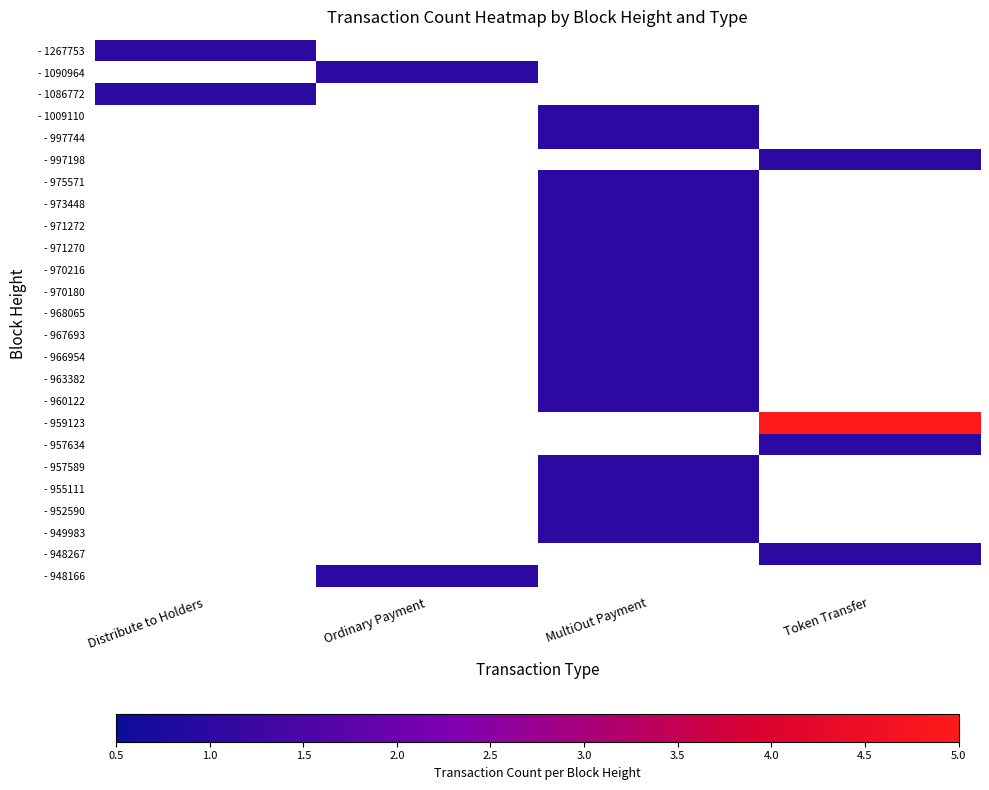

The value of - 957634 at Token Transfer is 1. True or false?

True